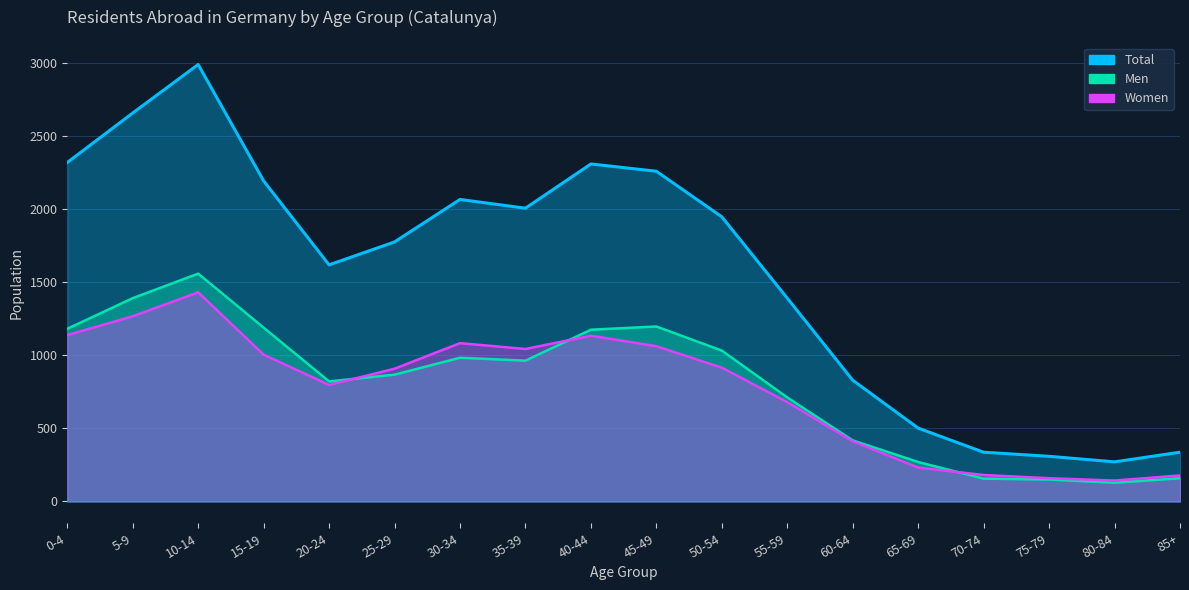

What position from the left is 0-4?

1